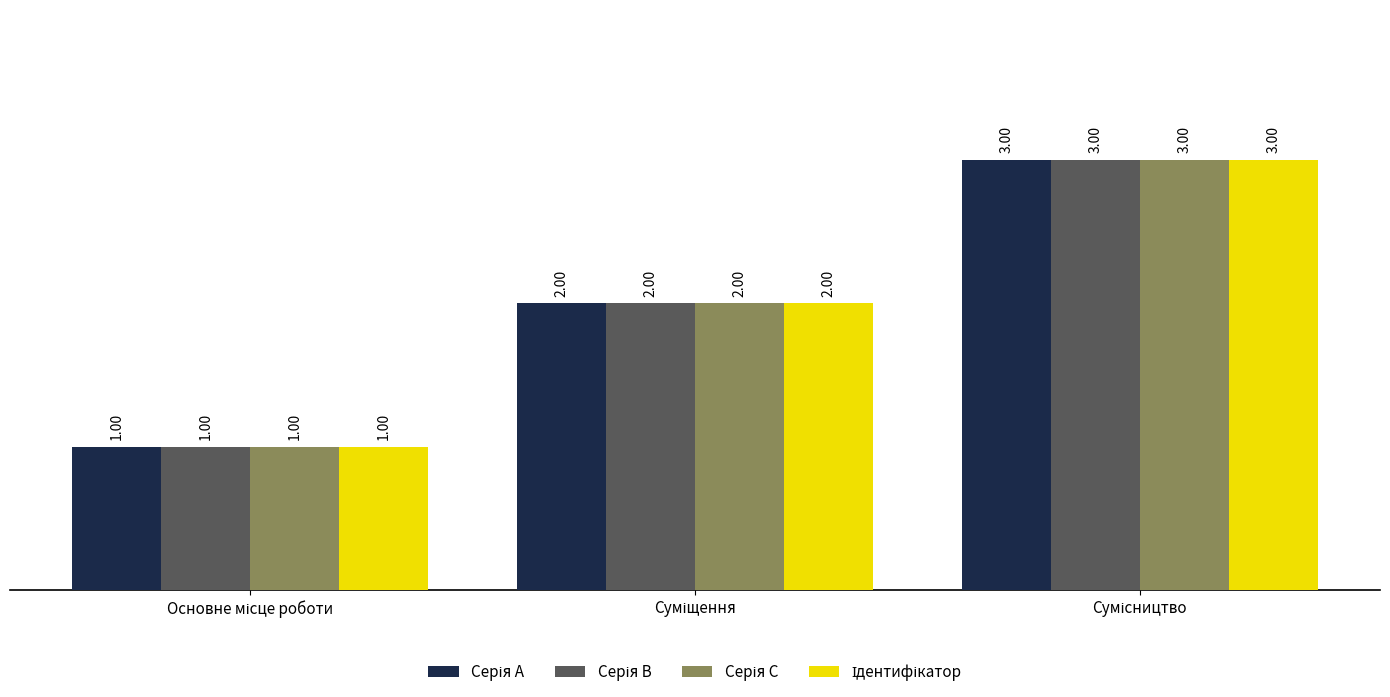

How many bars are there in total?

12